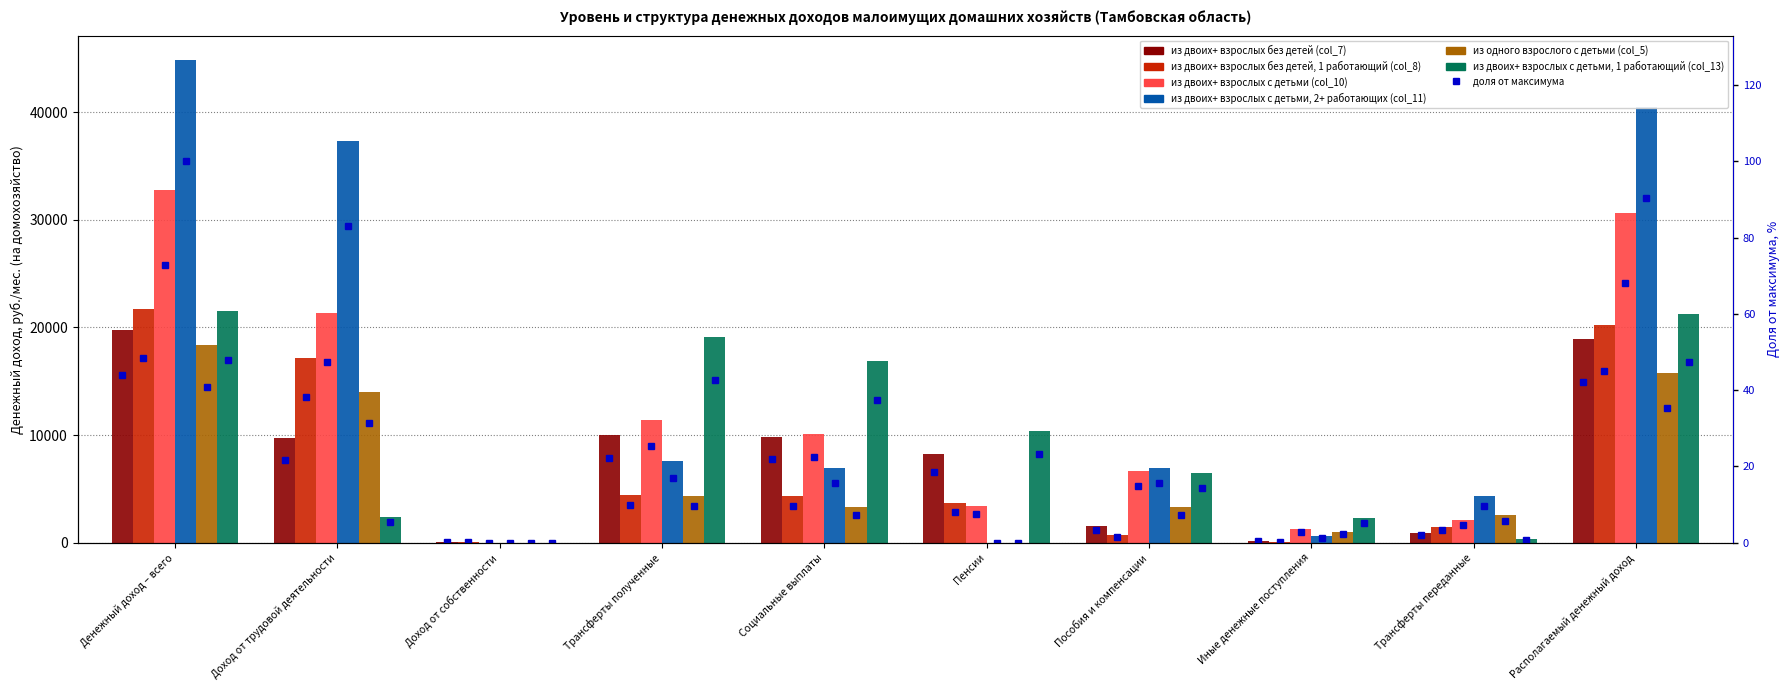

Which series changed the most between Доход от трудовой деятельности and Трансферты переданные?

из двоих+ взрослых с детьми, 2+ работающих (col_11)